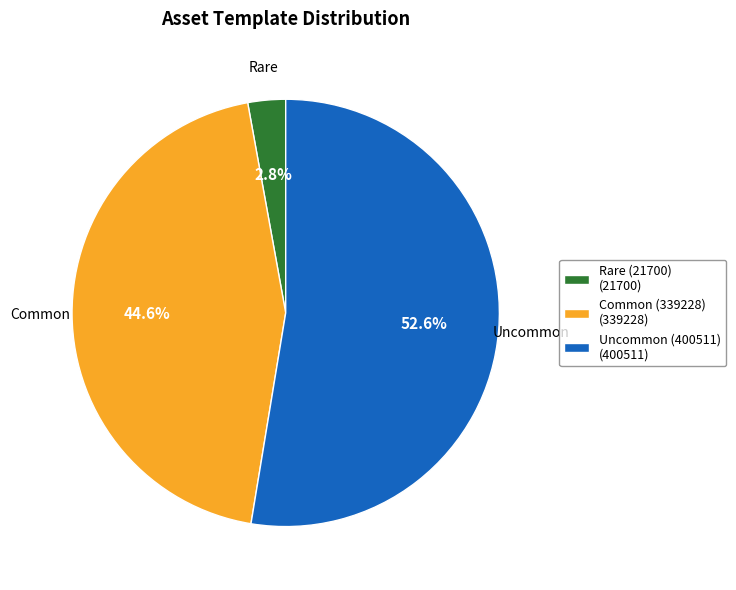

Which has a higher value, Rare (21700) (21700) or Common (339228) (339228)?

Common (339228) (339228)